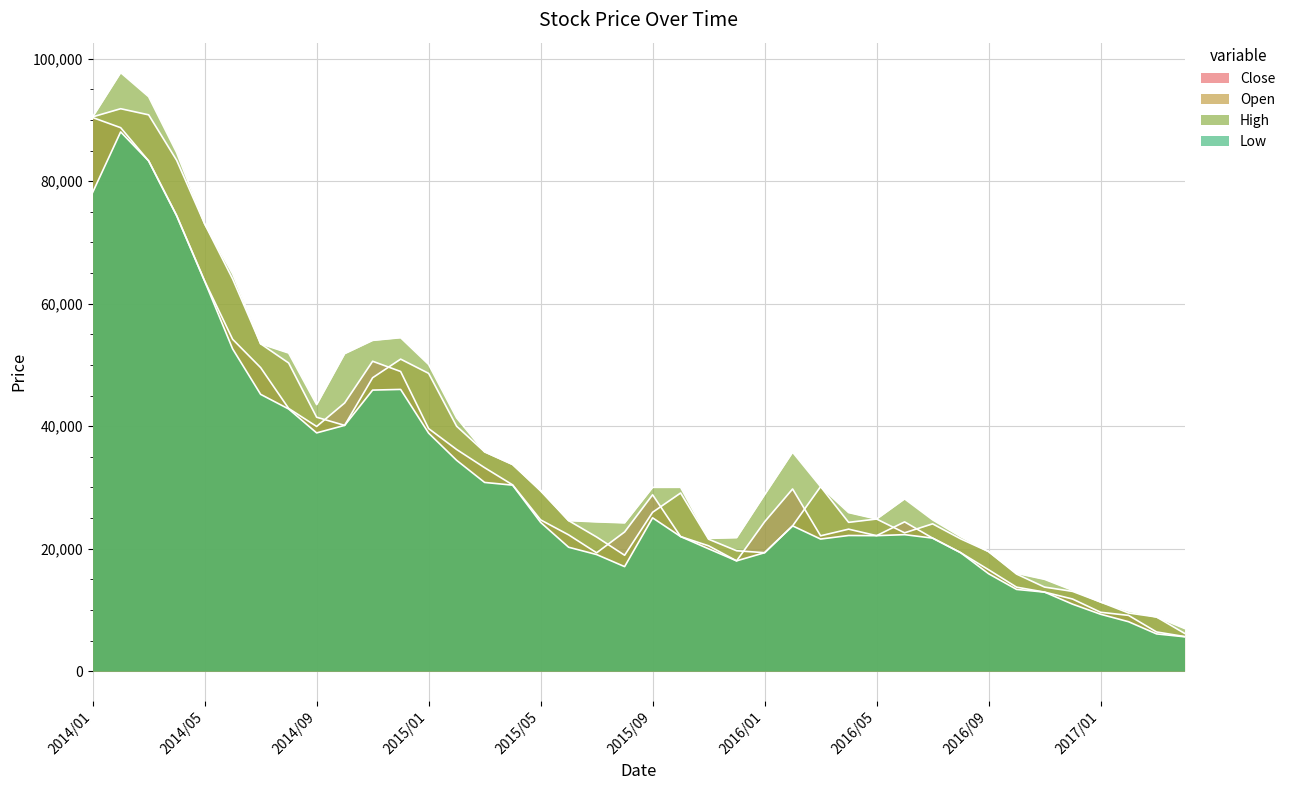

What is the maximum value for High?

97741.4